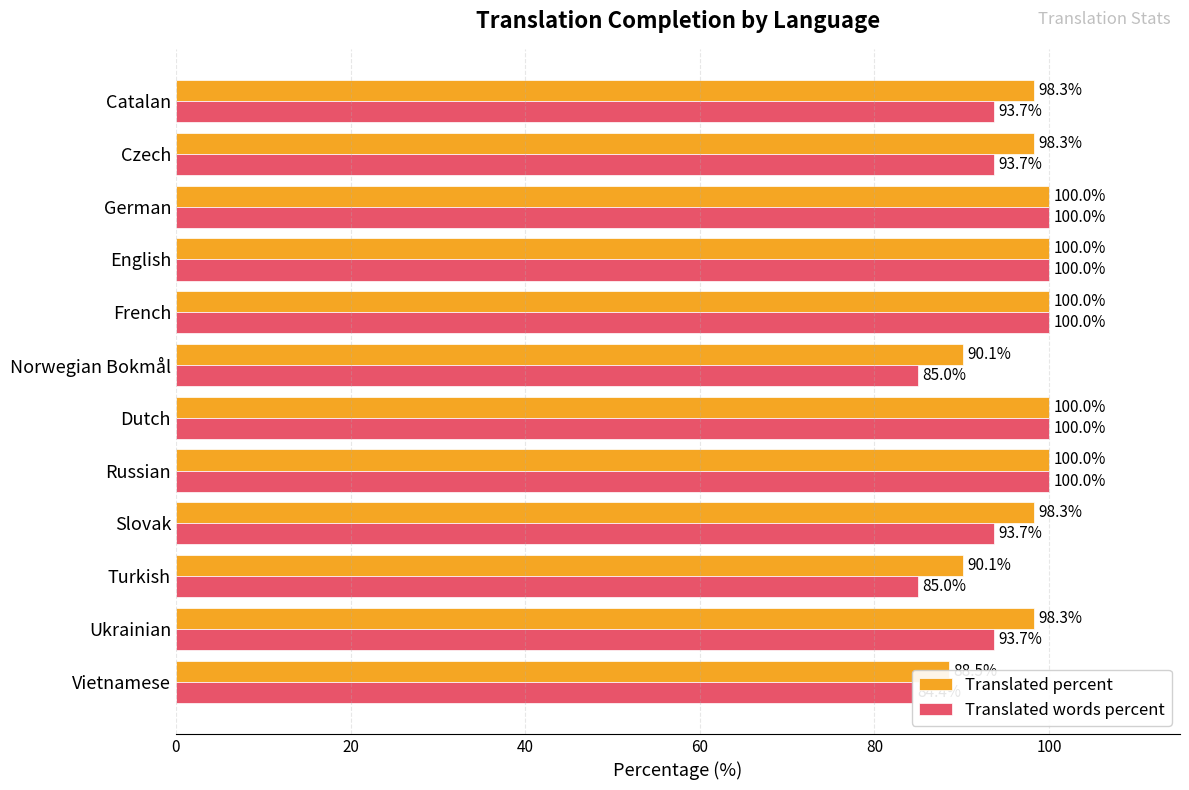

What is the spread (max minus min) of values at Turkish?

5.1